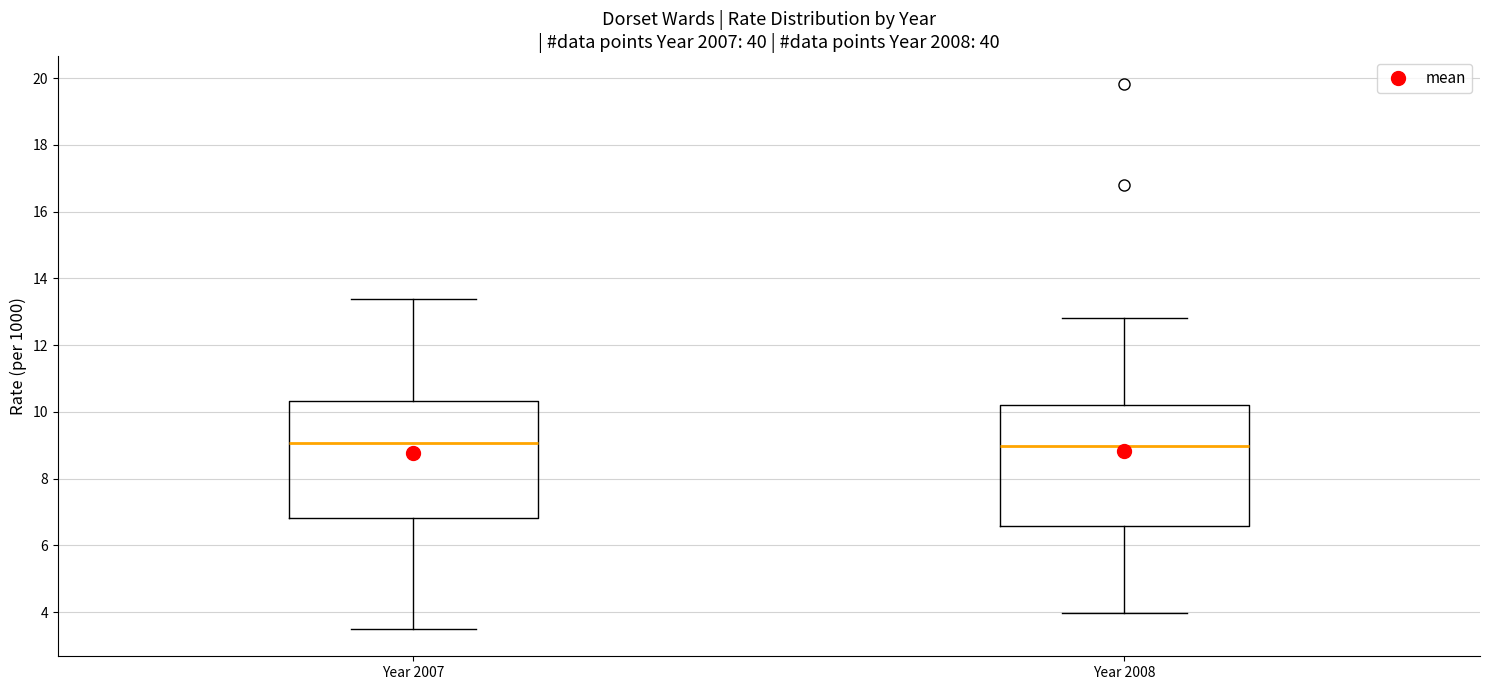

Where does the upper whisker of the box for Year 2008 end on the y-axis? The values are not printed on the chart, so give them approximately, as read against the axis.

12.8